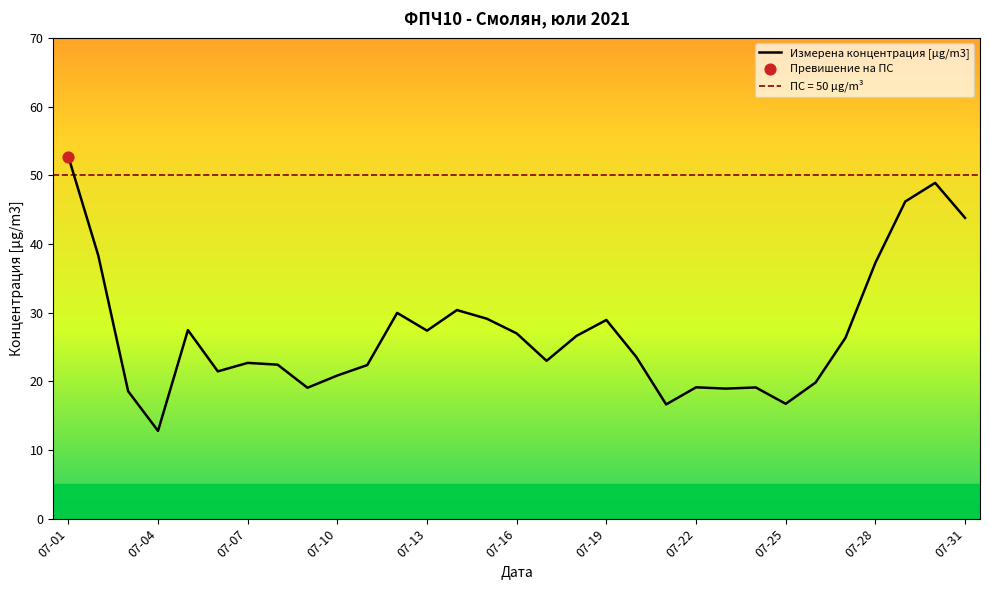

Between 2021-07-24 and 2021-07-21, which is larger?

2021-07-24